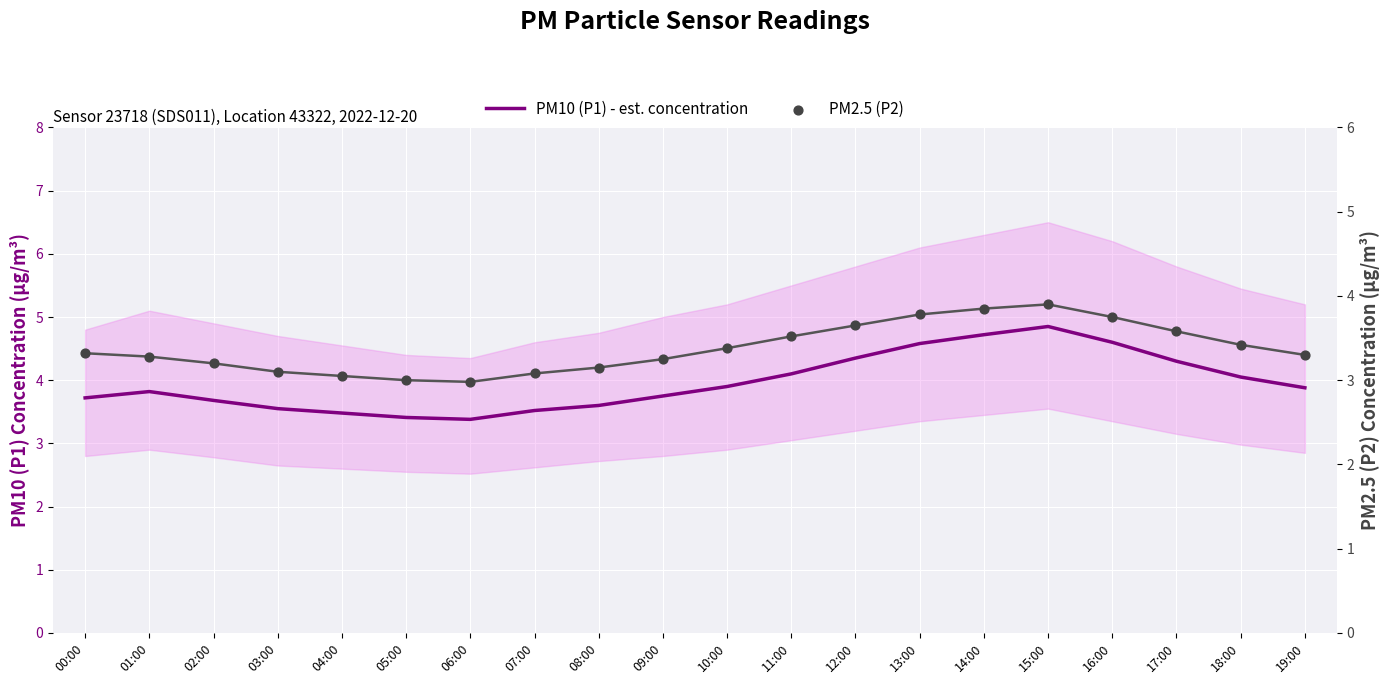

What are all the series names shown in the legend?

PM10 (P1) - est. concentration, PM2.5 (P2)